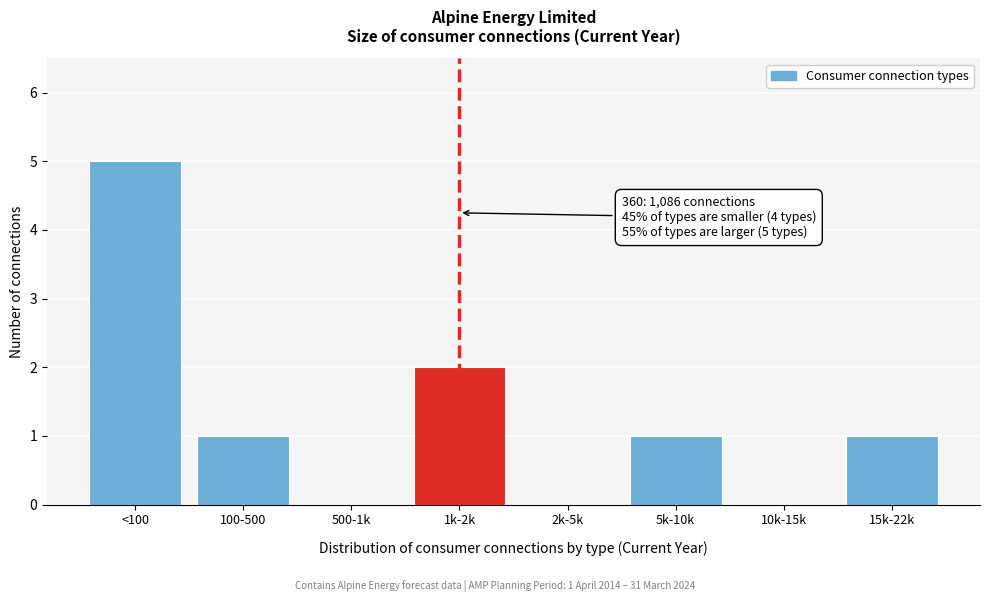

Reading left to right, what are all the values shown in this chart?

<100=5	100-500=1	500-1k=0	1k-2k=2	2k-5k=0	5k-10k=1	10k-15k=0	15k-22k=1